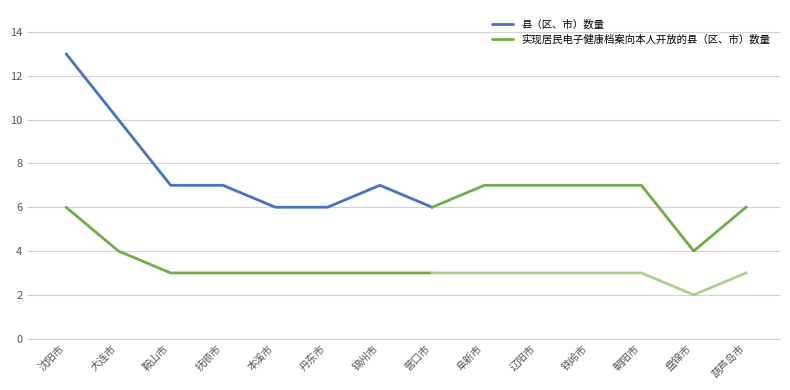

What value does the 实现居民电子健康档案向本人开放的县（区、市）数量 series have at 营口市?

3